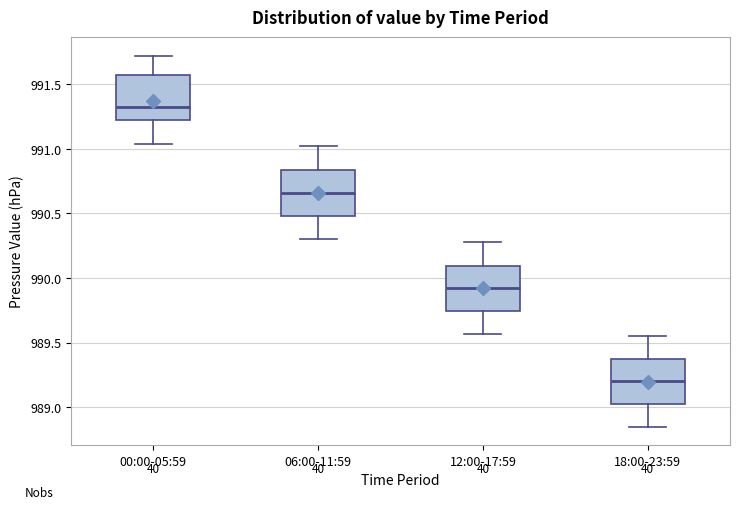

Where is the upper edge of the box for 12:00-17:59 on the y-axis? The values are not printed on the chart, so give them approximately, as read against the axis.

990.10